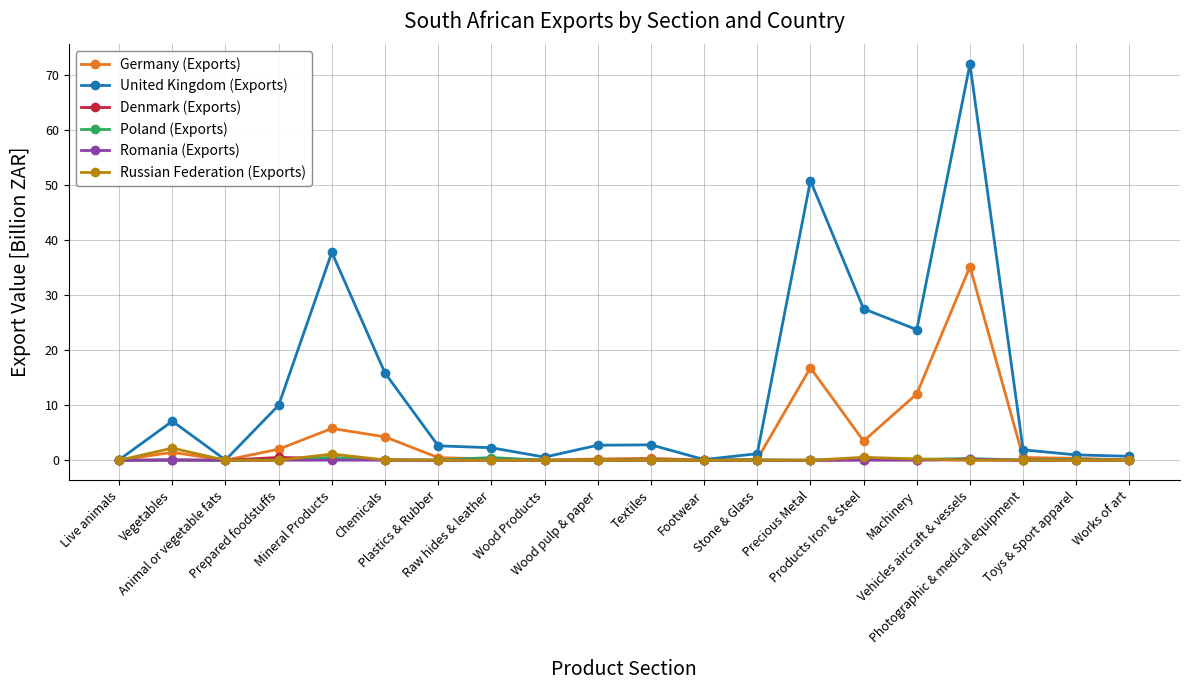

What is the sum of the Germany (Exports) values at Plastics & Rubber and Products Iron & Steel?

4.0